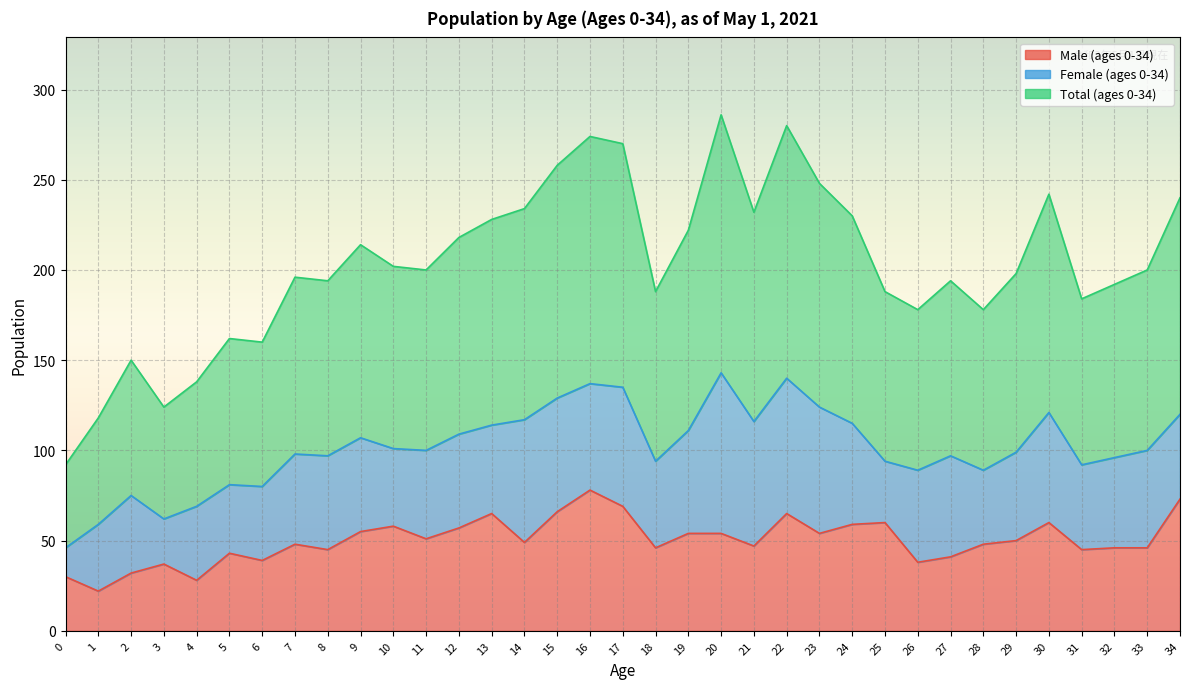

Where is the first local maximum for Total (ages 0-34)?

2